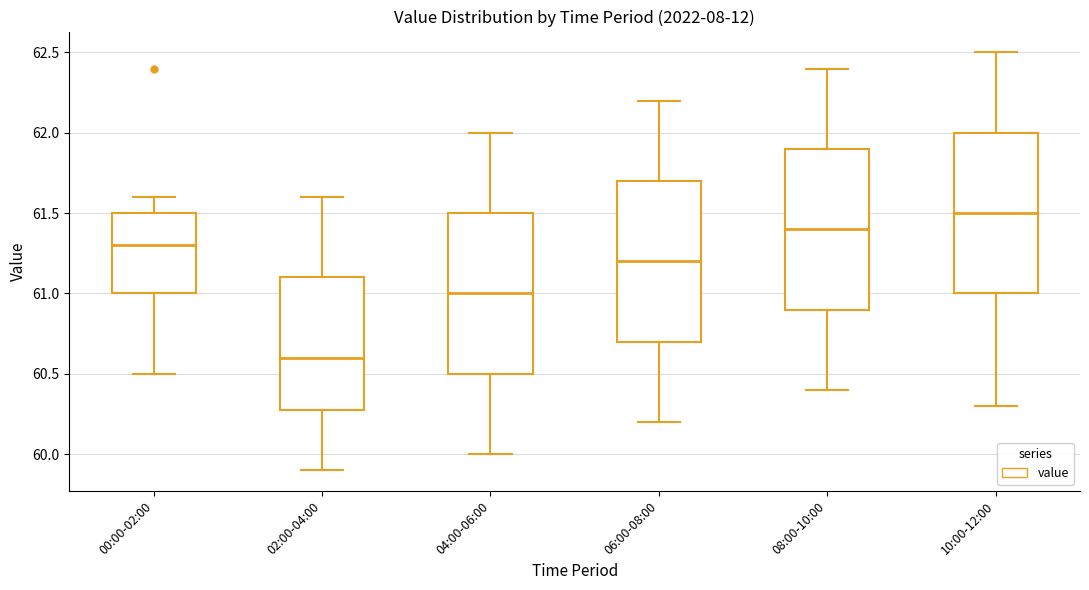

Reading left to right, read every box against the y-axis: the position of its median line, the range the box covers, and the ends of its whiskers. The values are not printed on the chart, so give them approximately, as read against the axis.

00:00-02:00: median 61.3, box 61.0 to 61.5, whiskers 60.5 to 61.6
02:00-04:00: median 60.6, box 60.3 to 61.1, whiskers 59.9 to 61.6
04:00-06:00: median 61.0, box 60.5 to 61.5, whiskers 60.0 to 62.0
06:00-08:00: median 61.2, box 60.7 to 61.7, whiskers 60.2 to 62.2
08:00-10:00: median 61.4, box 60.9 to 61.9, whiskers 60.4 to 62.4
10:00-12:00: median 61.5, box 61.0 to 62.0, whiskers 60.3 to 62.5